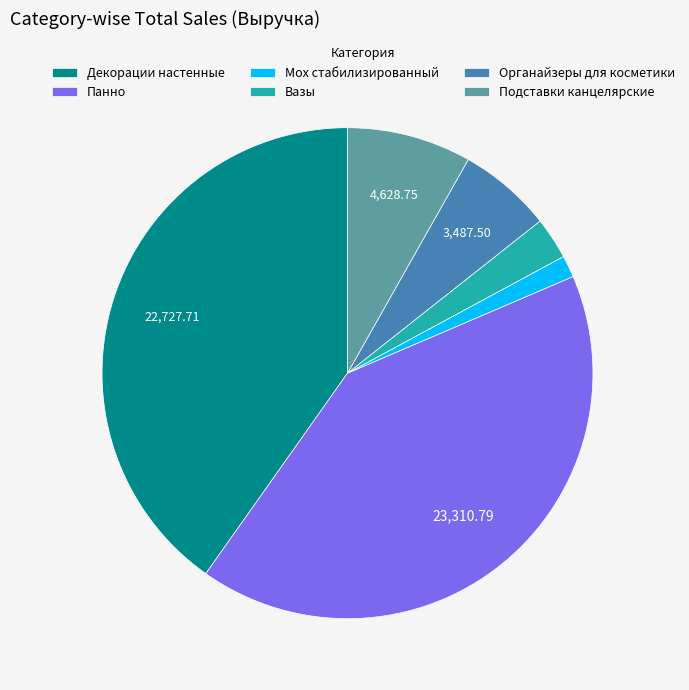

How many segments does this pie chart have?

6